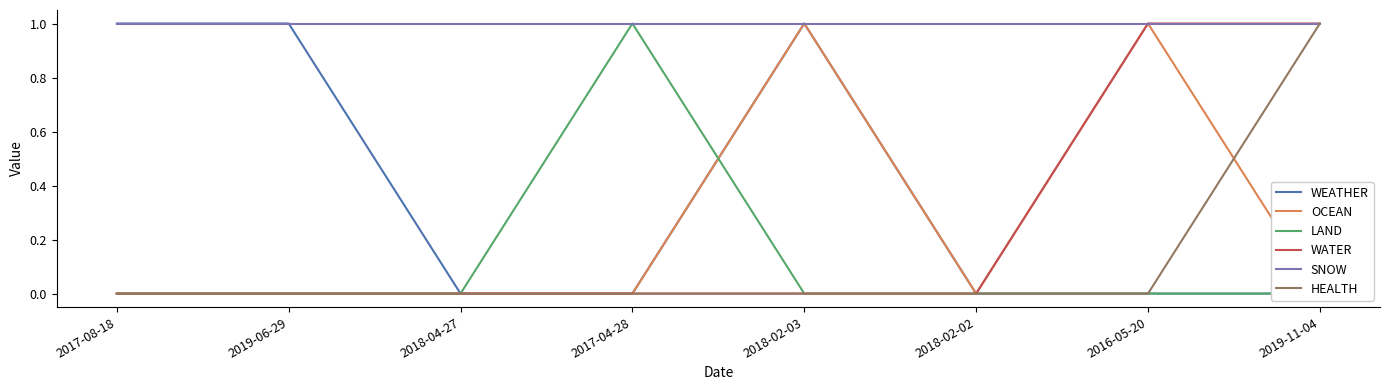

Reading left to right, extract all data points from this chart.

WEATHER: 1	1	0	0	1	0	0	0
OCEAN: 0	0	0	0	1	0	1	0
LAND: 0	0	0	1	0	0	0	0
WATER: 0	0	0	0	0	0	1	1
SNOW: 1	1	1	1	1	1	1	1
HEALTH: 0	0	0	0	0	0	0	1